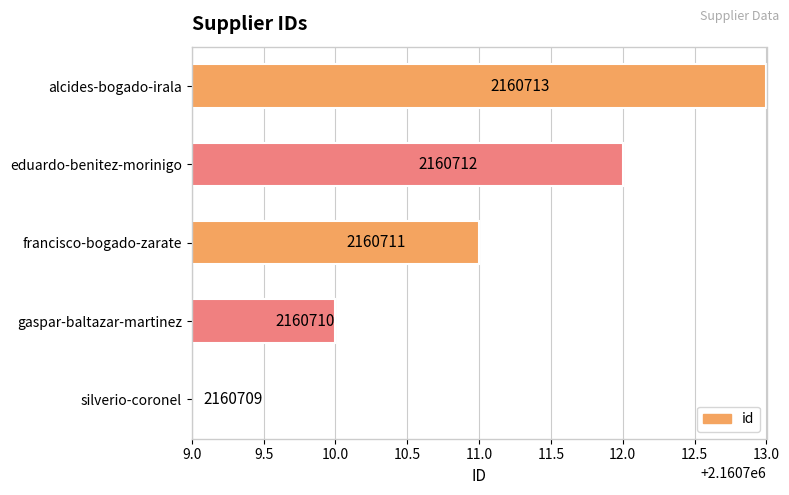

List the labels in order of value, smallest first.

silverio-coronel, gaspar-baltazar-martinez, francisco-bogado-zarate, eduardo-benitez-morinigo, alcides-bogado-irala